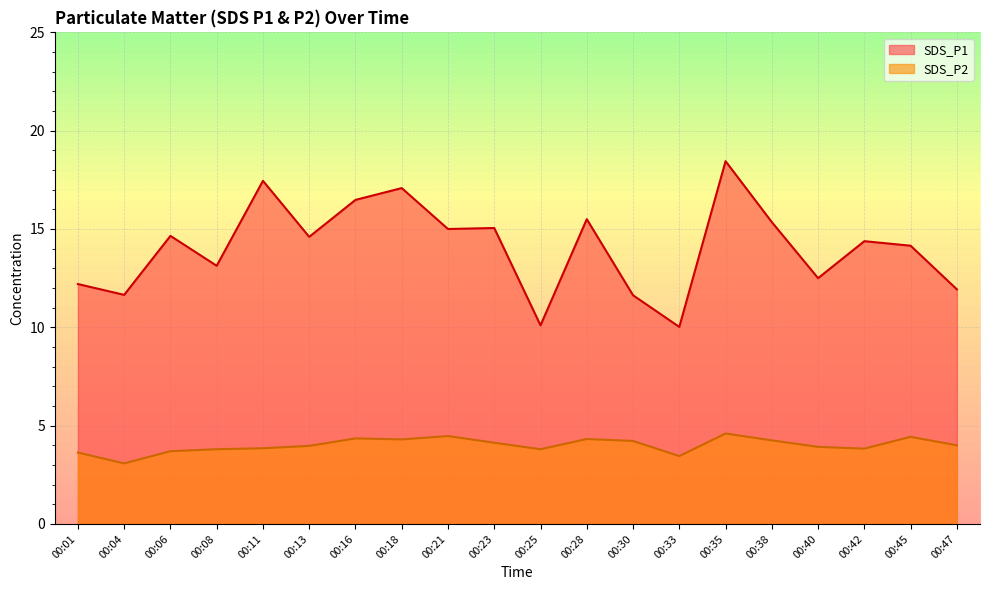

What is the difference between the maximum and minimum values in the SDS_P2 series?

1.5